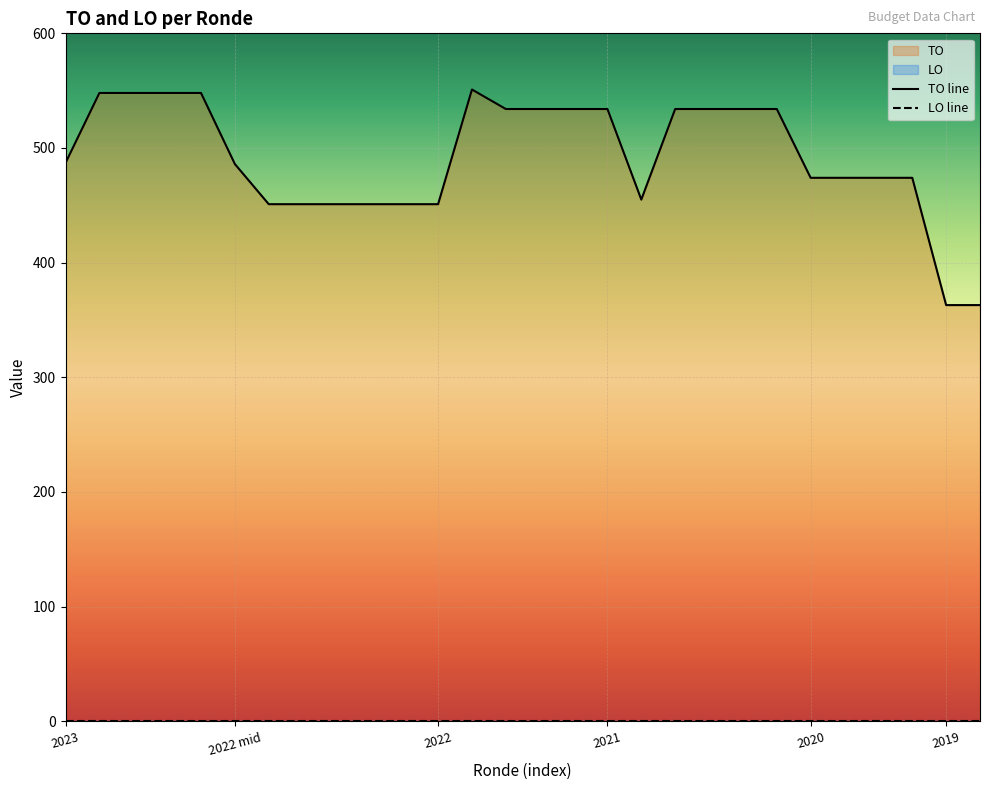

What is the smallest value displayed?

363